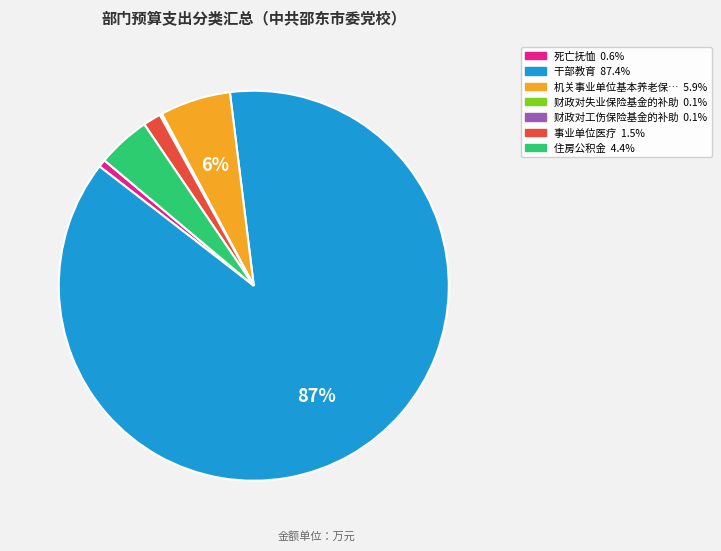

To the nearest percent, what is the average slice percentage?

14%